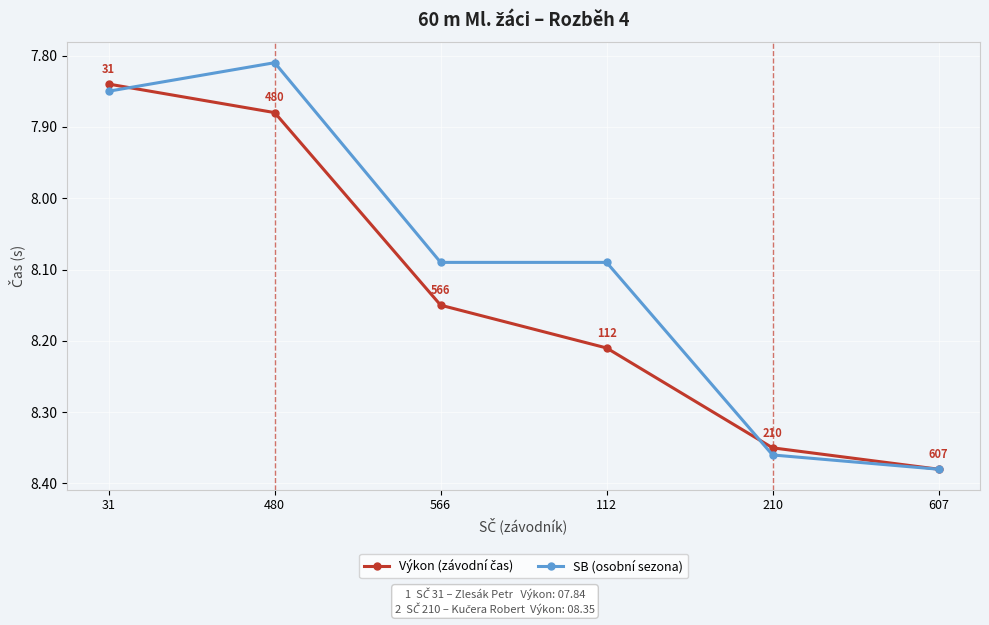

At which label does SB (osobní sezona) first exceed 8?

566